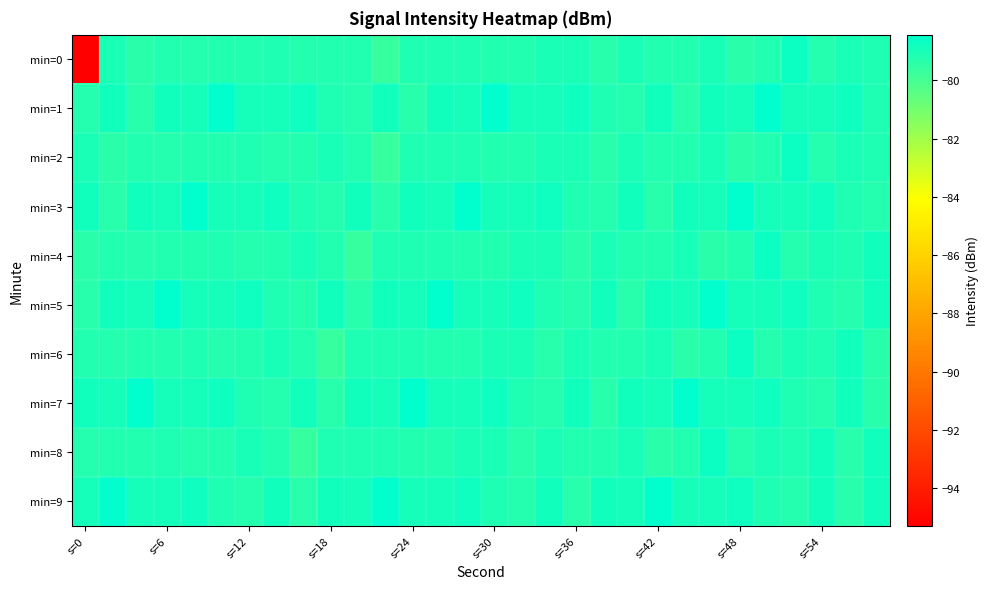

Reading left to right, list all the values displayed in this chart.

min=0: -95.3	-79.1	-79.4	-79.2	-79.3	-79.2	-79.2	-79.1	-79.3	-79.2	-79.2	-79.6	-79.1	-79.1	-79.1	-79.2	-79.2	-79.1	-79.1	-79.3	-79.1	-79.2	-79.2	-79.0	-79.4	-79.2	-78.7	-79.3	-79.1	-79.1
min=1: -79.2	-78.9	-79.3	-78.9	-78.9	-78.4	-79.0	-79.0	-78.8	-79.1	-79.2	-78.9	-79.3	-78.9	-78.9	-78.4	-79.0	-79.0	-78.8	-79.1	-79.2	-78.9	-79.3	-78.9	-78.9	-78.4	-79.0	-79.0	-78.8	-79.1
min=2: -79.1	-79.4	-79.2	-79.3	-79.2	-79.2	-79.1	-79.3	-79.2	-79.0	-79.2	-79.6	-79.1	-79.1	-79.1	-79.2	-79.2	-79.1	-79.1	-79.3	-79.1	-79.2	-79.2	-79.0	-79.4	-79.2	-78.7	-79.3	-79.1	-79.1
min=3: -78.9	-79.3	-78.9	-78.9	-78.4	-79.0	-79.0	-78.8	-79.1	-79.2	-78.9	-79.3	-78.9	-78.9	-78.4	-79.0	-79.0	-78.8	-79.1	-79.2	-78.9	-79.3	-78.9	-78.9	-78.4	-79.0	-79.0	-78.8	-79.1	-79.2
min=4: -79.4	-79.2	-79.3	-79.2	-79.2	-79.1	-79.3	-79.2	-79.0	-79.2	-79.6	-79.1	-79.1	-79.1	-79.2	-79.2	-79.1	-79.1	-79.3	-79.1	-79.2	-79.2	-79.0	-79.4	-79.2	-78.7	-79.3	-79.1	-79.1	-78.9
min=5: -79.3	-78.9	-78.9	-78.4	-79.0	-79.0	-78.8	-79.1	-79.2	-78.9	-79.3	-78.9	-78.9	-78.4	-79.0	-79.0	-78.8	-79.1	-79.2	-78.9	-79.3	-78.9	-78.9	-78.4	-79.0	-79.0	-78.8	-79.1	-79.2	-78.9
min=6: -79.2	-79.3	-79.2	-79.2	-79.1	-79.3	-79.2	-79.0	-79.2	-79.6	-79.1	-79.1	-79.1	-79.2	-79.2	-79.1	-79.1	-79.3	-79.1	-79.2	-79.2	-79.0	-79.4	-79.2	-78.7	-79.3	-79.1	-79.1	-78.9	-79.3
min=7: -78.9	-78.9	-78.4	-79.0	-79.0	-78.8	-79.1	-79.2	-78.9	-79.3	-78.9	-78.9	-78.4	-79.0	-79.0	-78.8	-79.1	-79.2	-78.9	-79.3	-78.9	-78.9	-78.4	-79.0	-79.0	-78.8	-79.1	-79.2	-78.9	-79.3
min=8: -79.3	-79.2	-79.2	-79.1	-79.3	-79.2	-79.0	-79.2	-79.6	-79.1	-79.1	-79.1	-79.2	-79.2	-79.1	-79.1	-79.3	-79.1	-79.2	-79.2	-79.0	-79.4	-79.2	-78.7	-79.3	-79.1	-79.1	-78.9	-79.3	-78.9
min=9: -78.9	-78.4	-79.0	-79.0	-78.8	-79.1	-79.2	-78.9	-79.3	-78.9	-78.9	-78.4	-79.0	-79.0	-78.8	-79.1	-79.2	-78.9	-79.3	-78.9	-78.9	-78.4	-79.0	-79.0	-78.8	-79.1	-79.2	-78.9	-79.3	-78.9